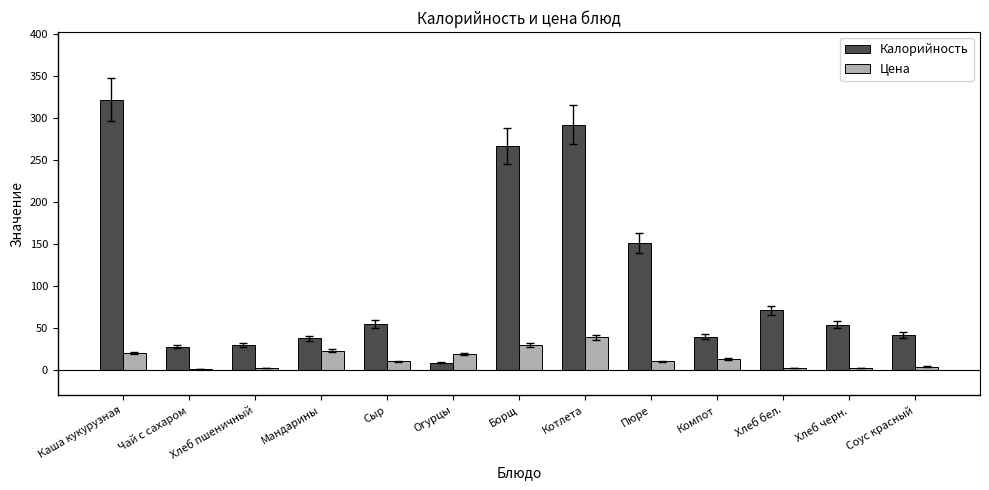

At which category is the sum across all series the highest?

Каша кукурузная